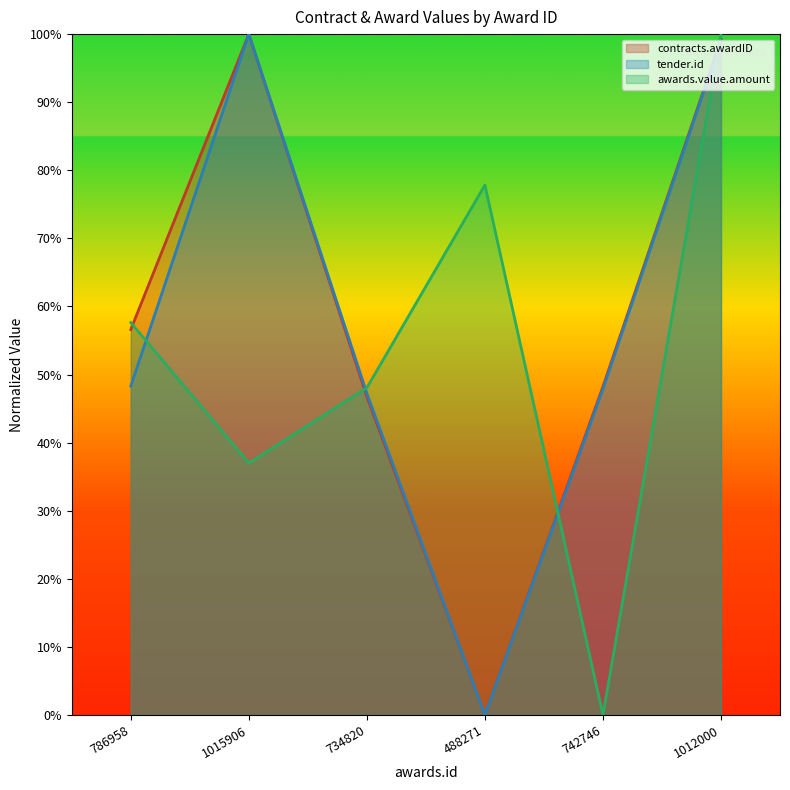

True or false: tender.id and contracts.awardID intersect in this chart.

False